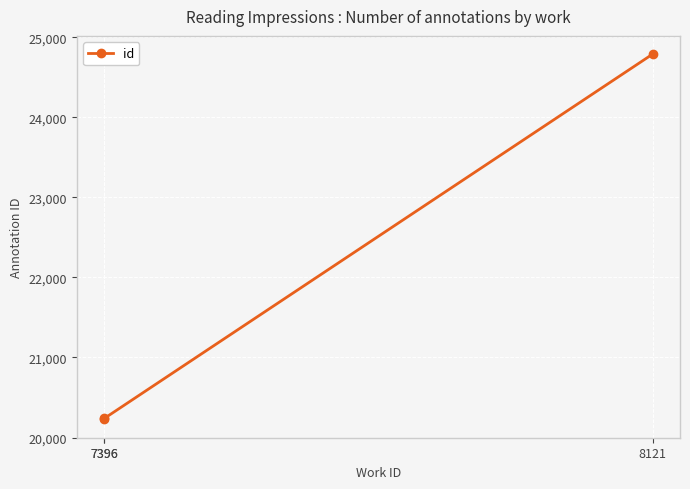

What is the ratio of the value at 7396 to the value at 7396?

1.0